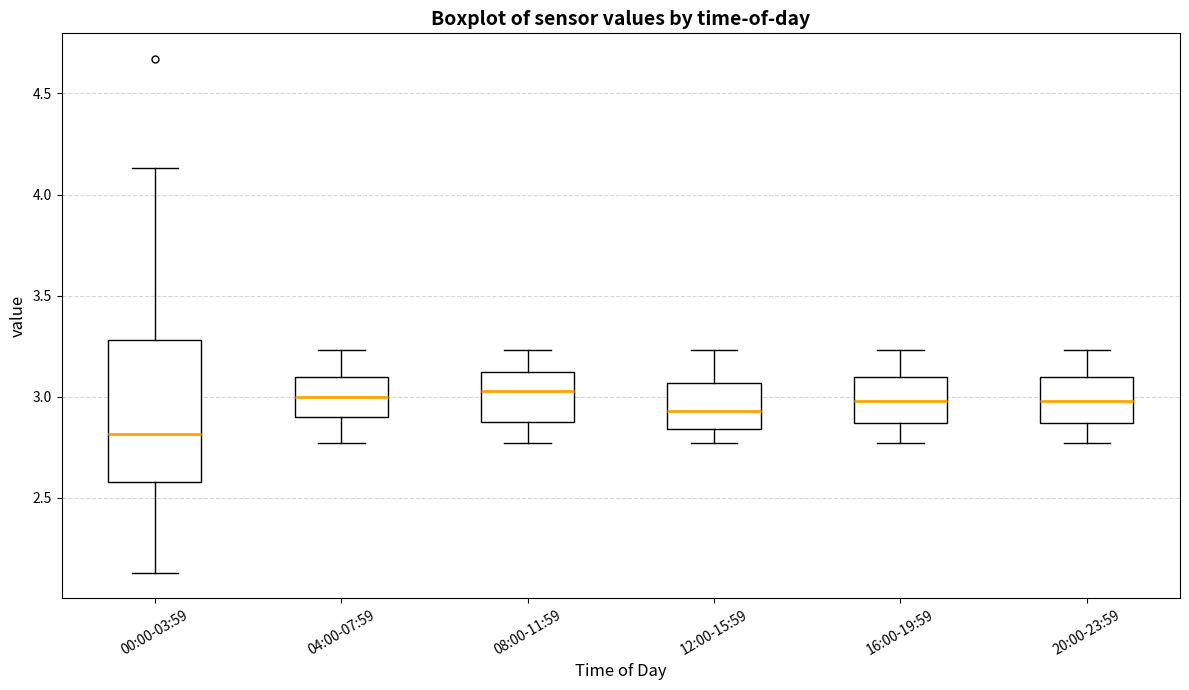

Which box is the tallest, from its lower edge to its upper edge?

00:00-03:59